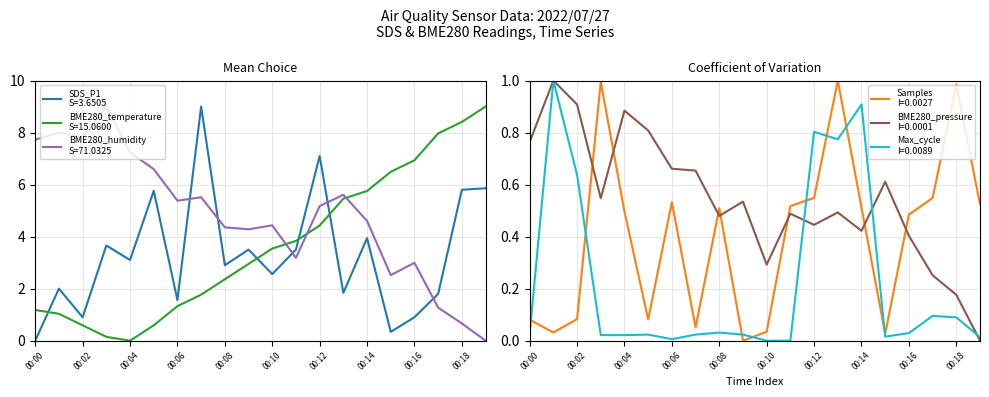

What is the sum of the BME280_temperature values at 00:14 and 00:19?

14.8